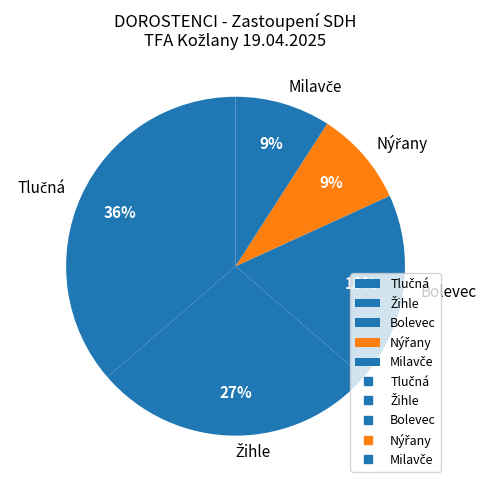

Is it true that Bolevec is 18% of the pie?

True